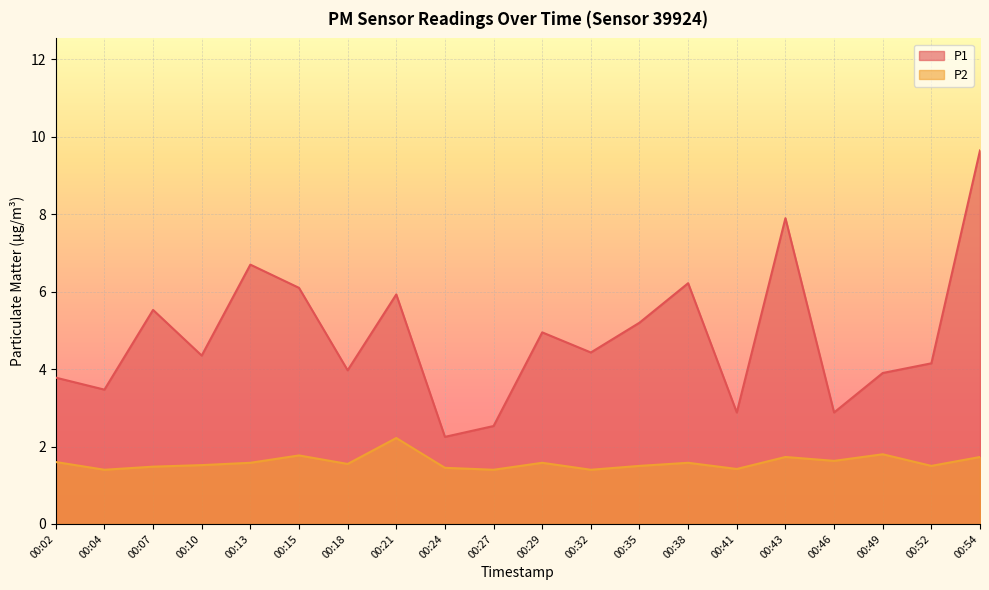

Rank the series by their average value, from highest to lowest.

P1, P2